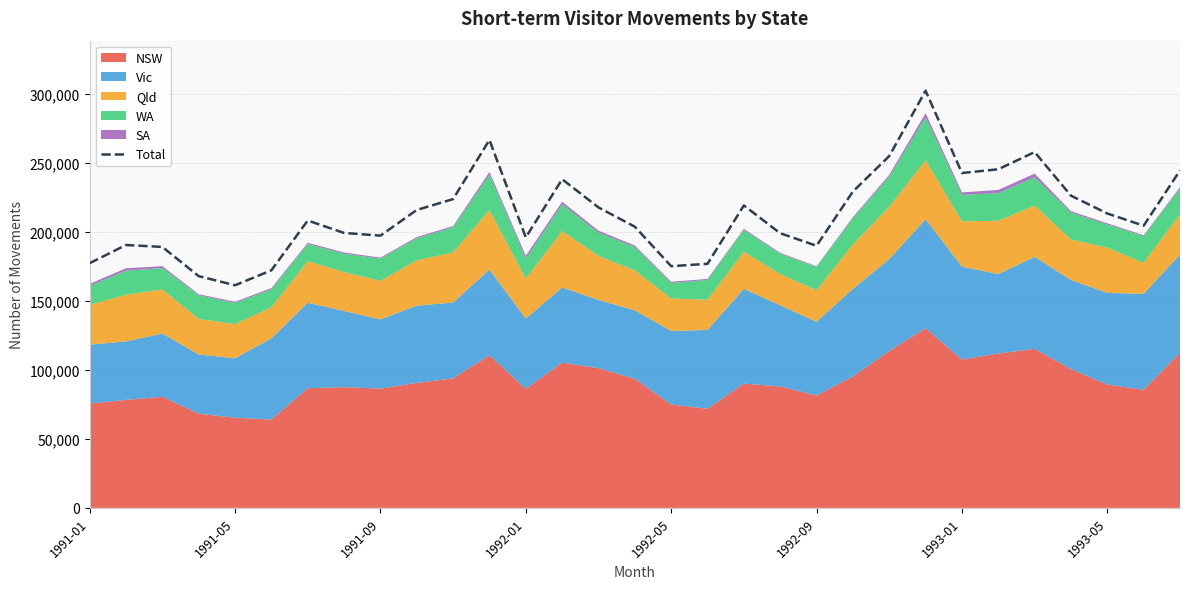

What is the minimum value for Total?

161400